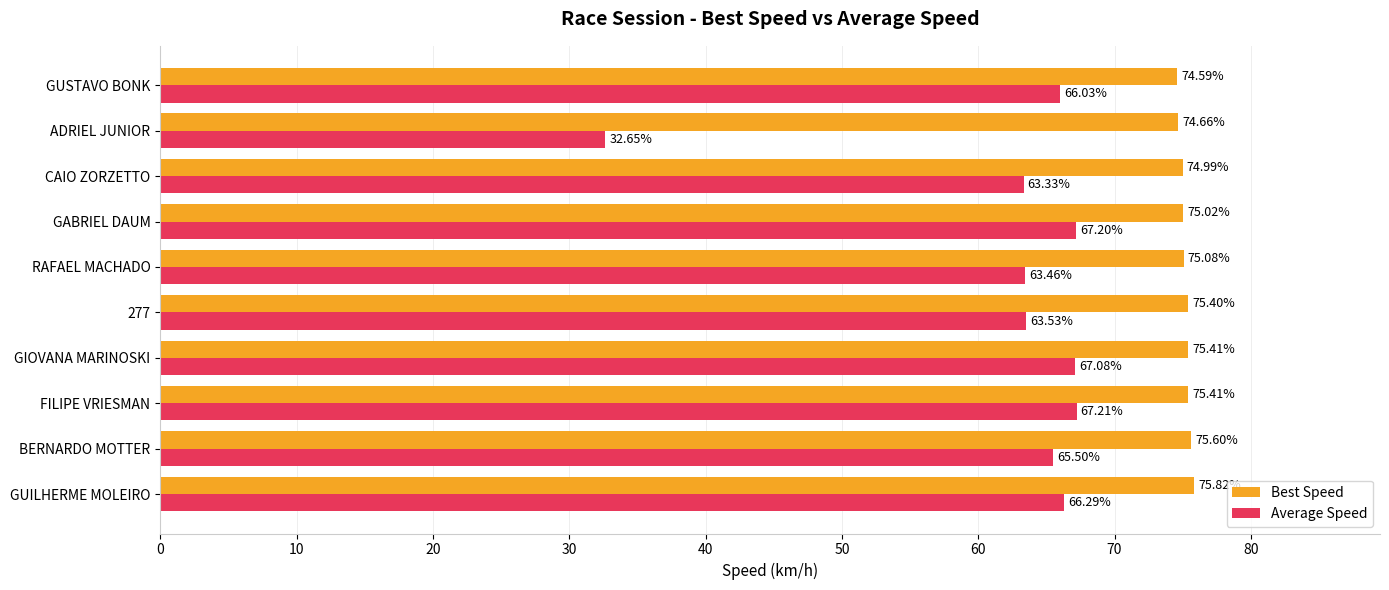

What are all the series names shown in the legend?

Best Speed, Average Speed